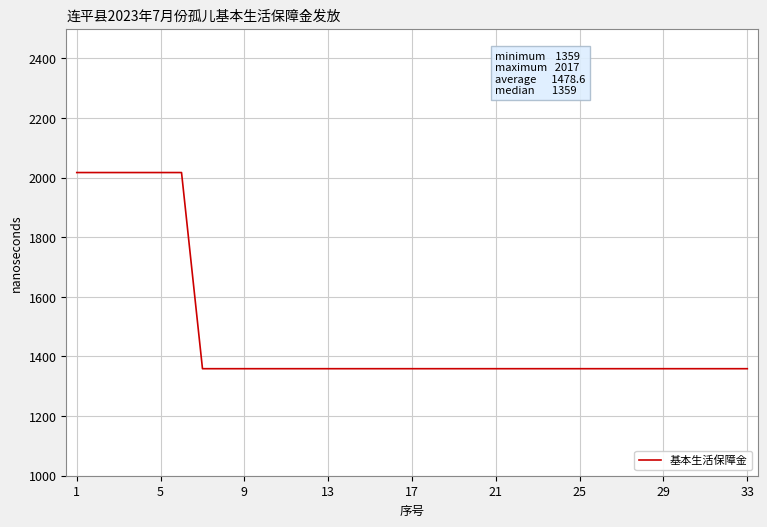

What is the greatest value displayed?

2017